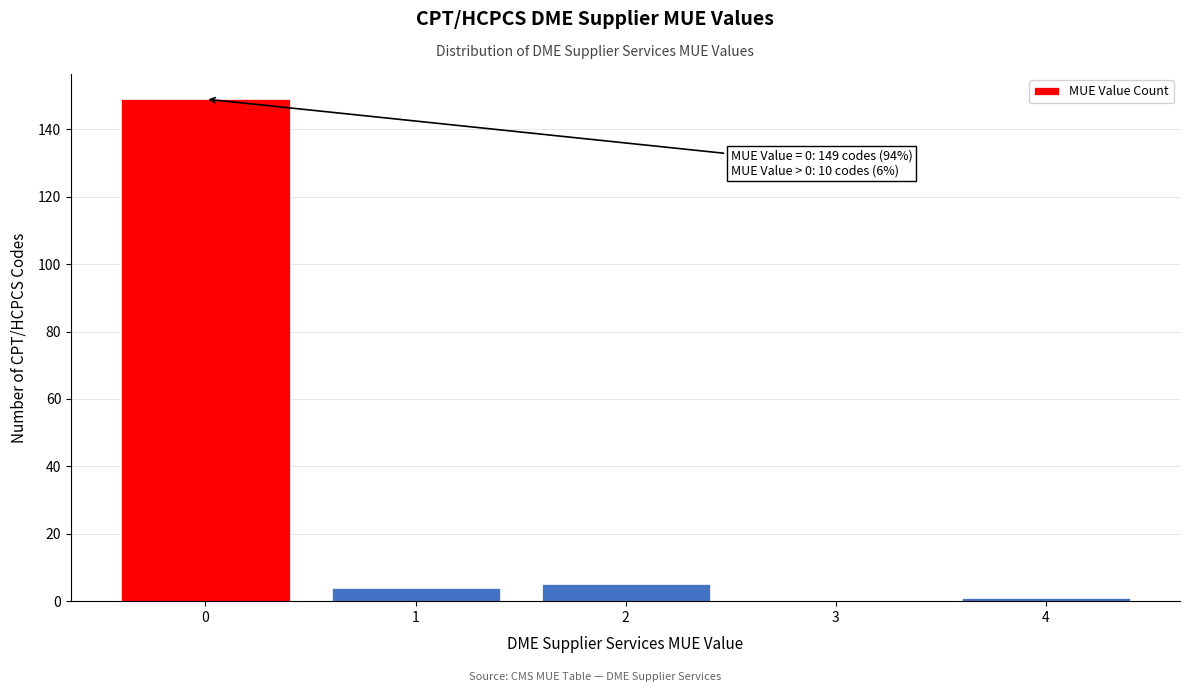

Over which range of the x-axis is the bar tallest?

-0.5 to 0.5